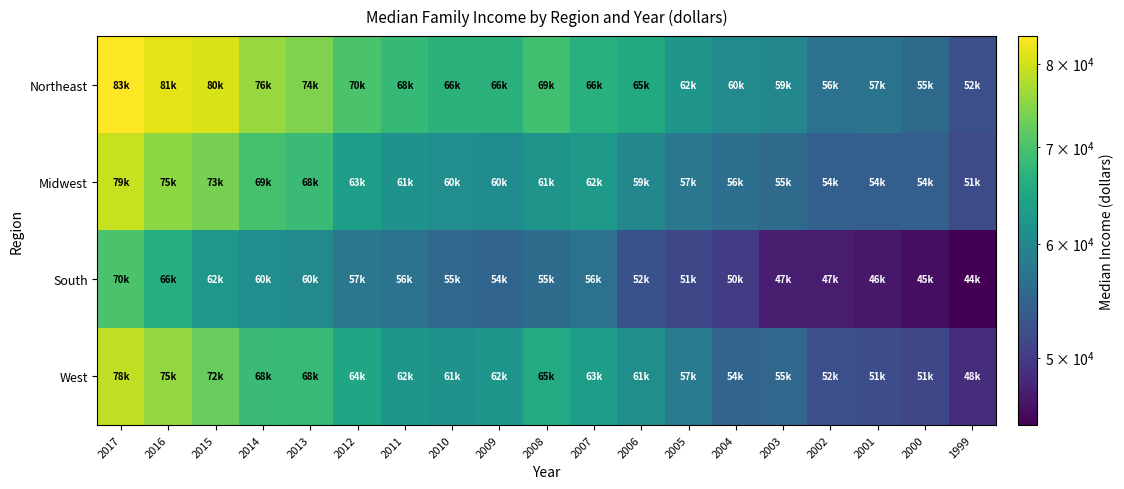

Which category has the lowest value across all series?

1999